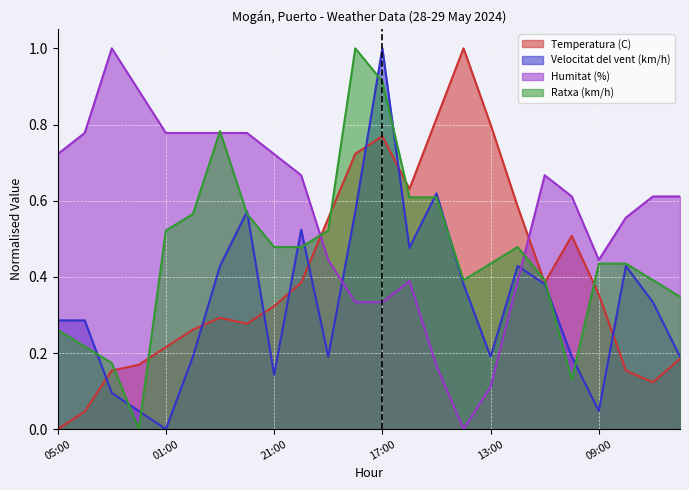

Is it true that Velocitat del vent (km/h) equals 0.0 at 02:00?

True